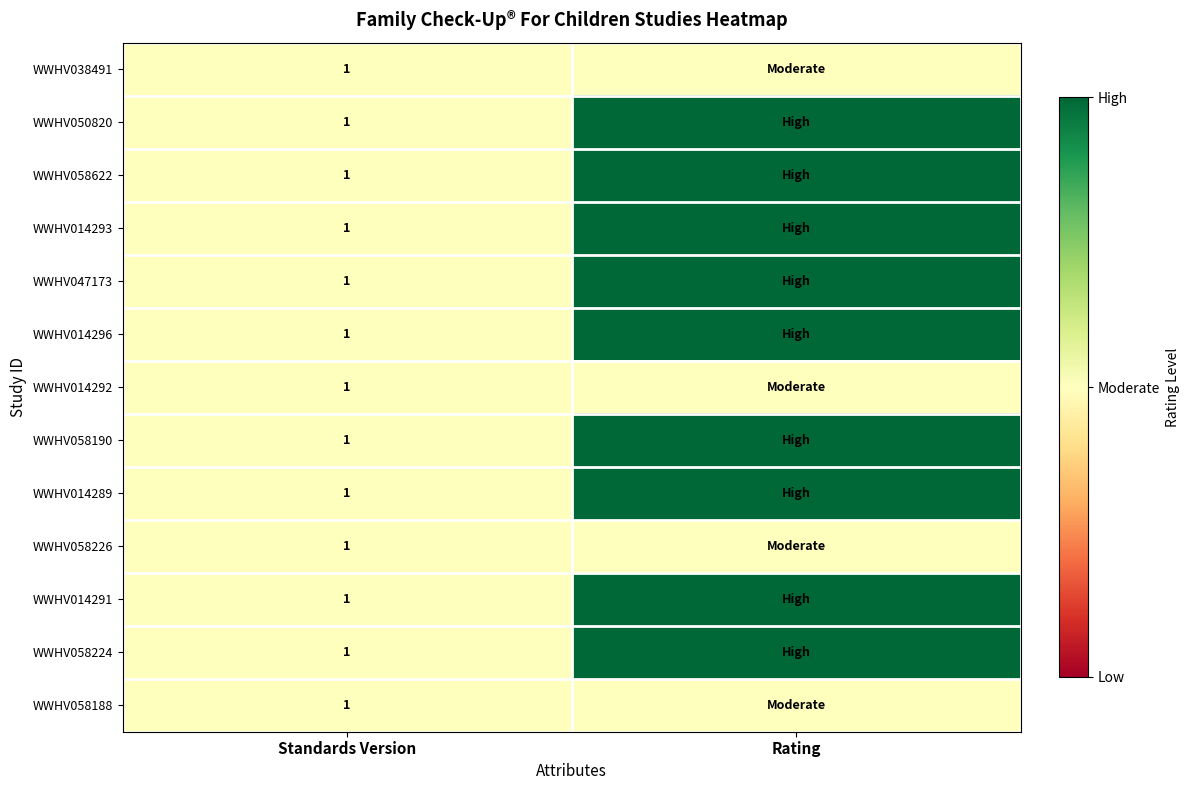

At which category is the sum across all series the highest?

Rating